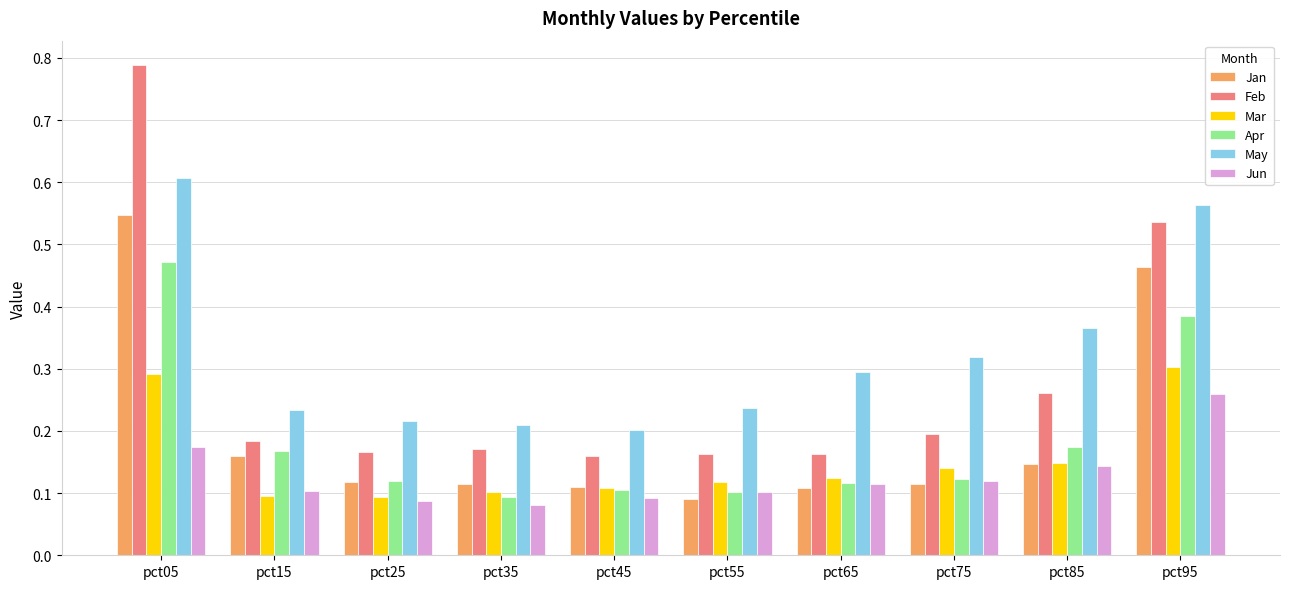

Which category has the highest value in the Jan series?

pct05